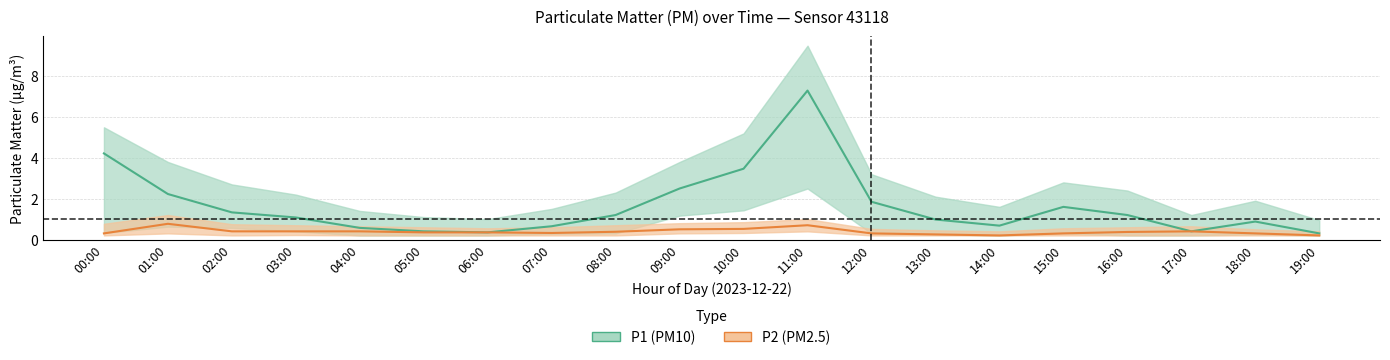

Reading left to right, extract all data points from this chart.

P1: 4.2	2.2	1.3	1.1	0.6	0.4	0.3	0.7	1.2	2.5	3.5	7.3	1.9	1.0	0.7	1.6	1.2	0.4	0.9	0.3
P2: 0.3	0.8	0.4	0.4	0.4	0.3	0.3	0.3	0.4	0.5	0.5	0.7	0.3	0.2	0.2	0.3	0.4	0.4	0.3	0.2